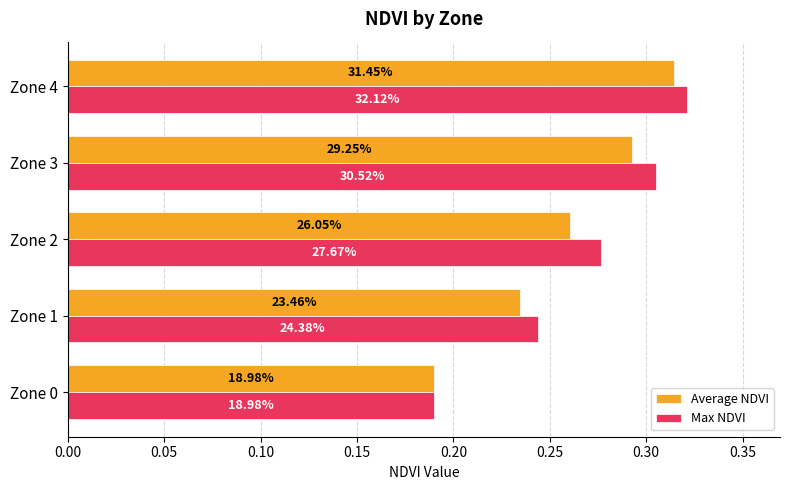

What are all the series names shown in the legend?

Average NDVI, Max NDVI